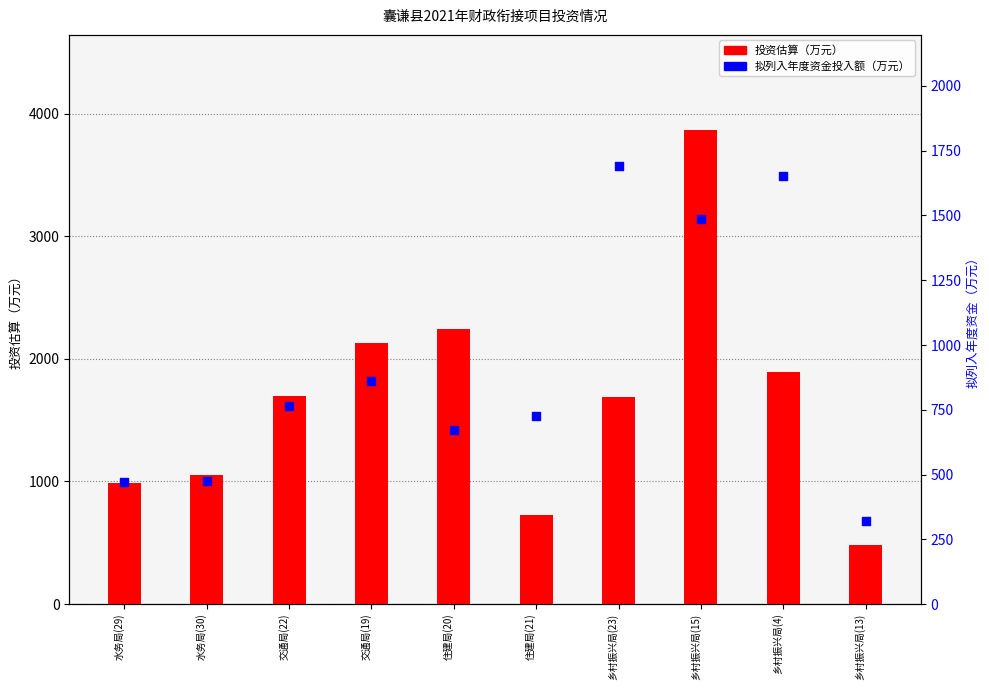

Which series reaches the minimum Y coordinate?

拟列入年度资金投入额（万元）